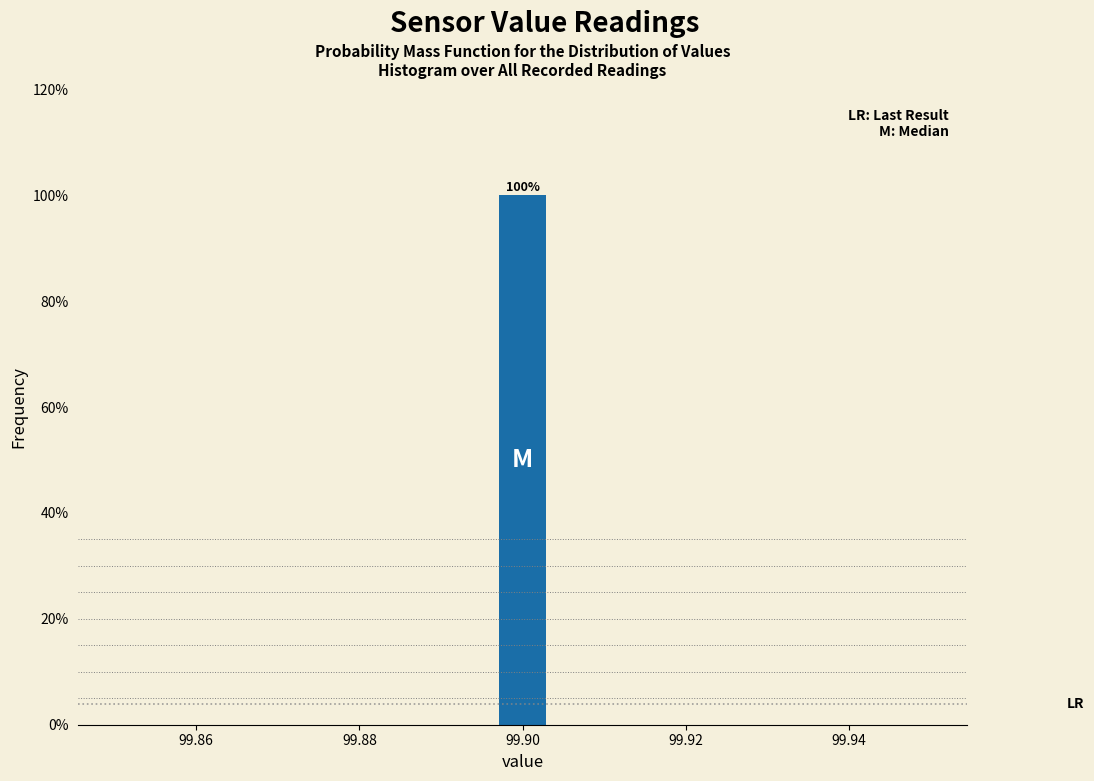

Read against the x-axis, roughly where is the centre of the tallest bar?

99.900